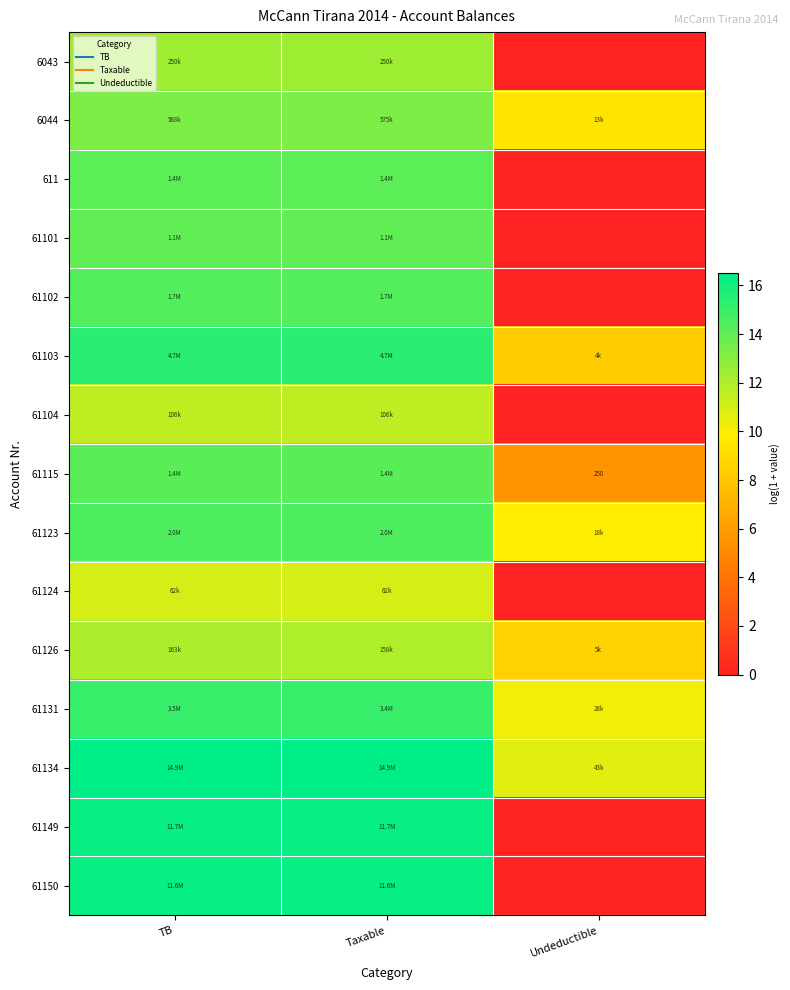

Between TB and Taxable, which is larger?

TB